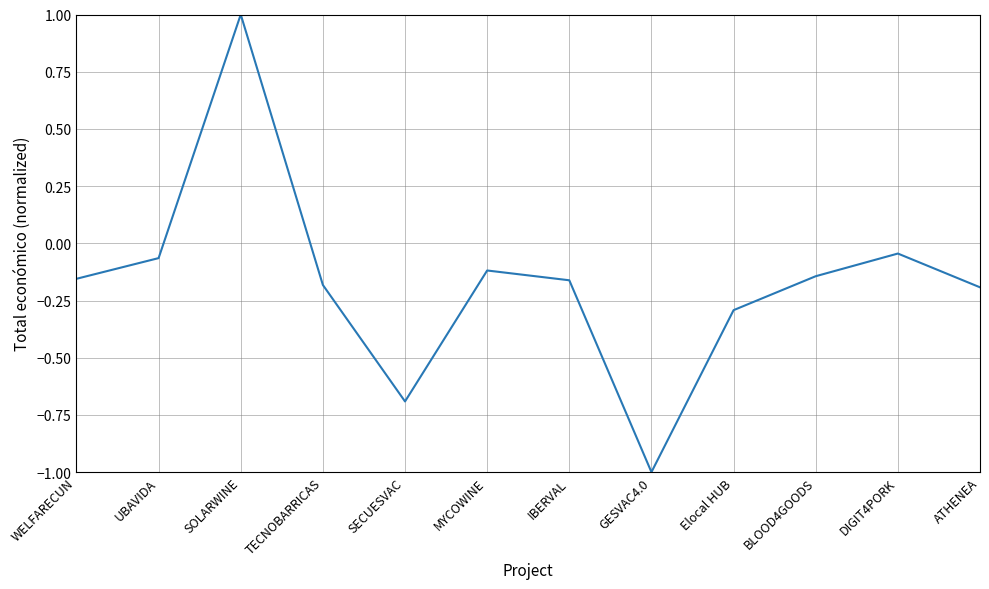

Read the value at GESVAC4.0.

-1.0